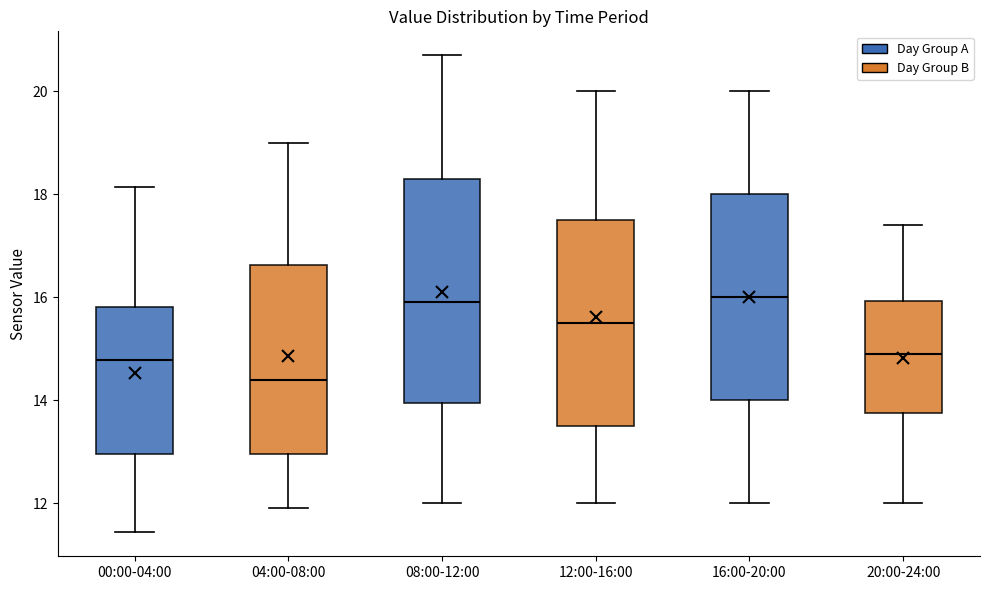

Which box has the lowest median line?

04:00-08:00